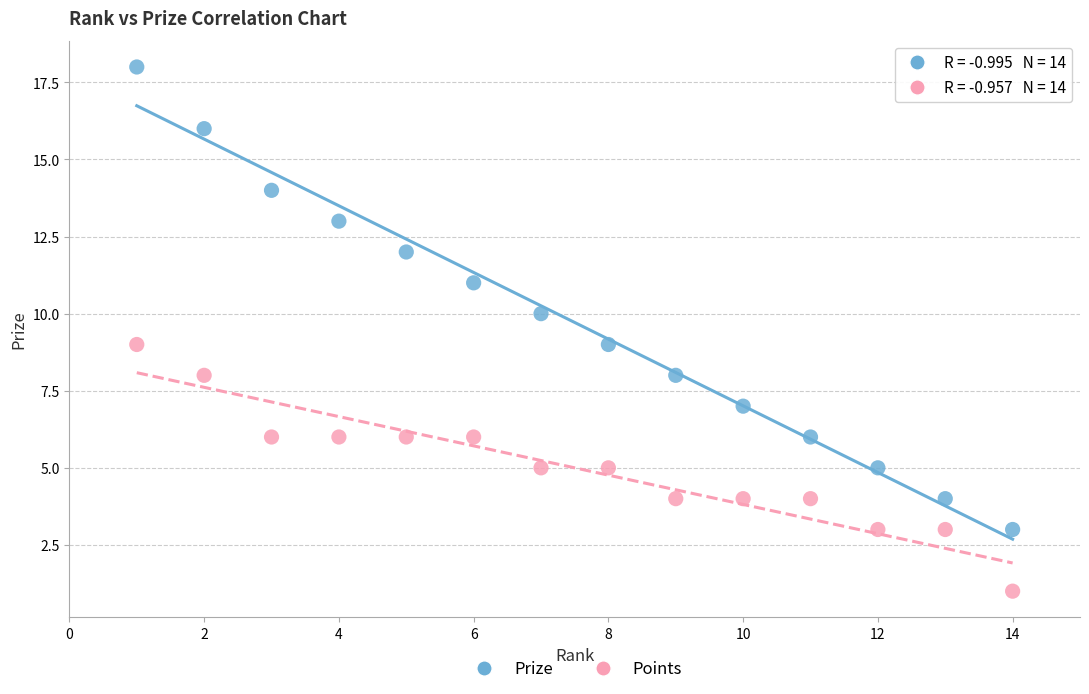

Across all data points, what is the range of X values (max minus min)?

13